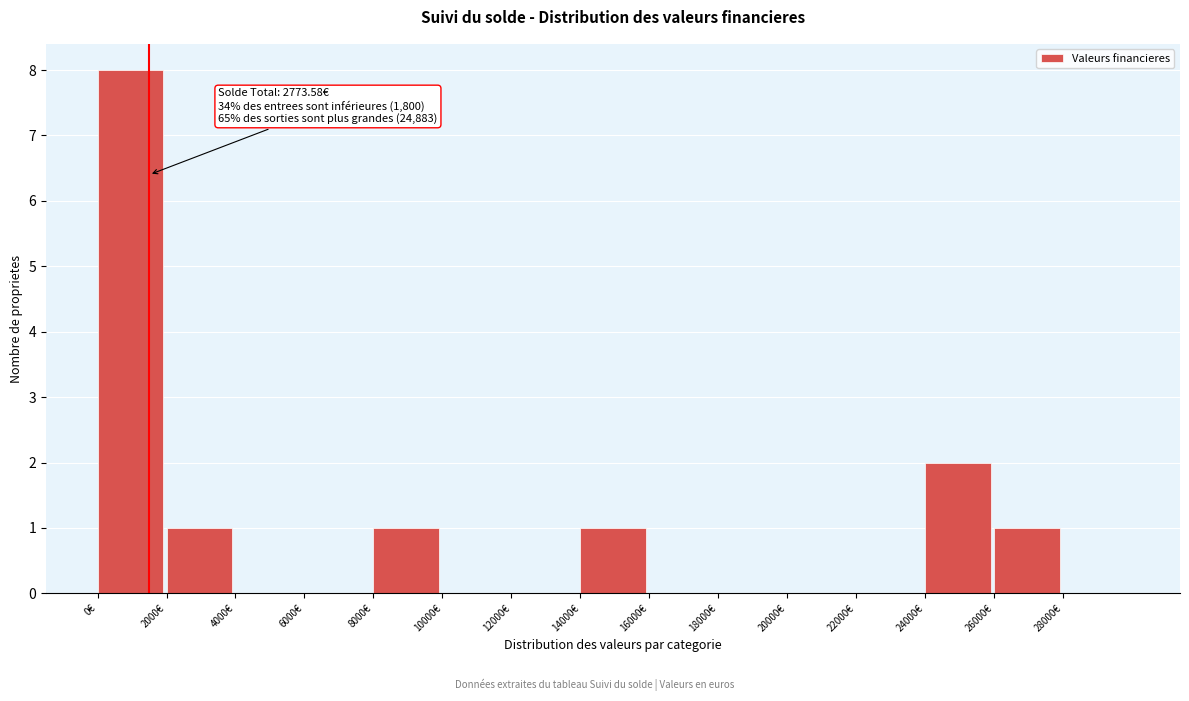

Over which range of the x-axis is the bar tallest?

0 to 2000